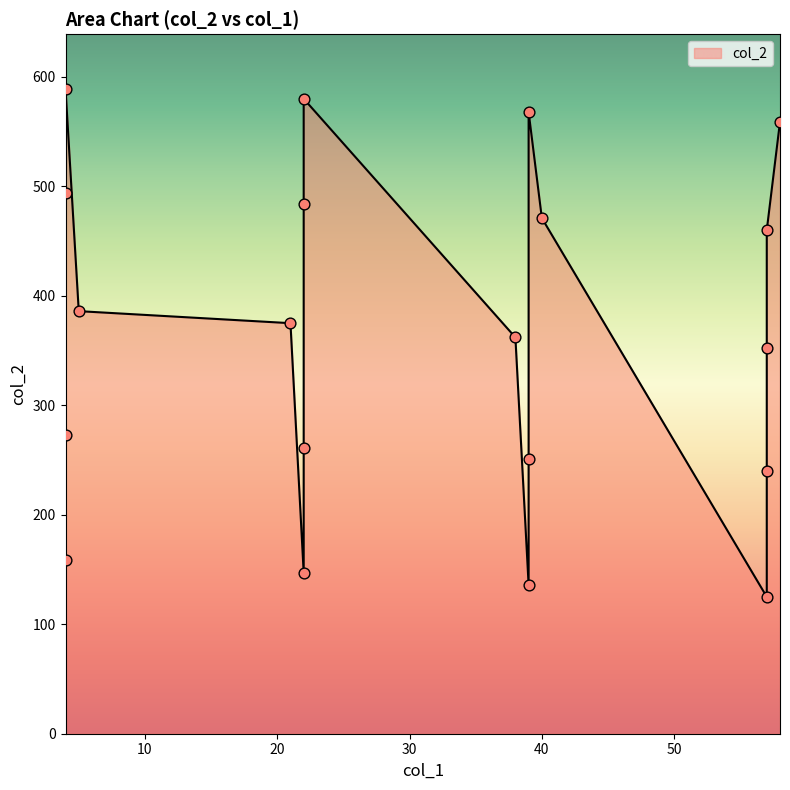

Between 22 and 40, which is larger?

22